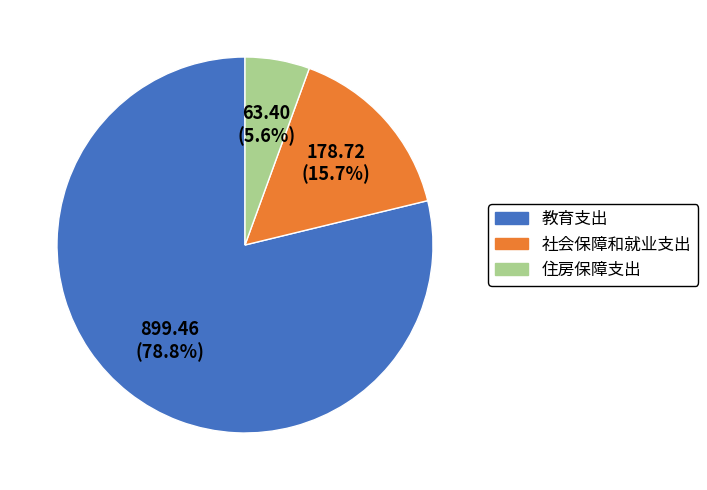

Which slice is the largest?

教育支出